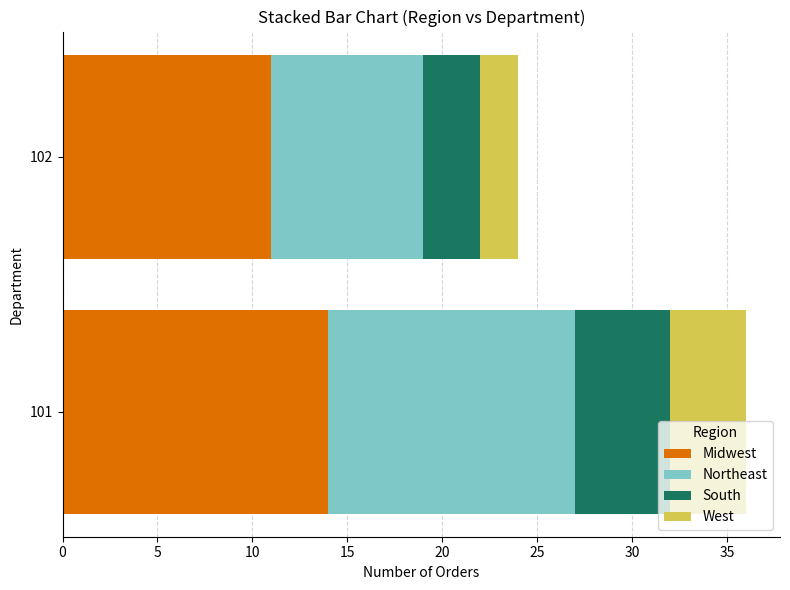

What is the difference between the Midwest values at 101 and 102?

3